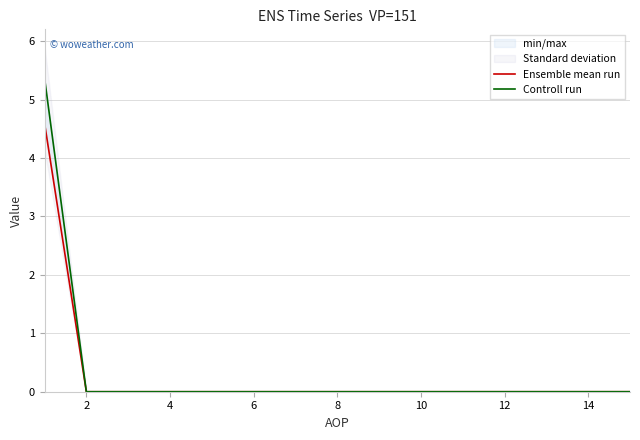

True or false: Controll run has a value of 0.0 at 6.

True